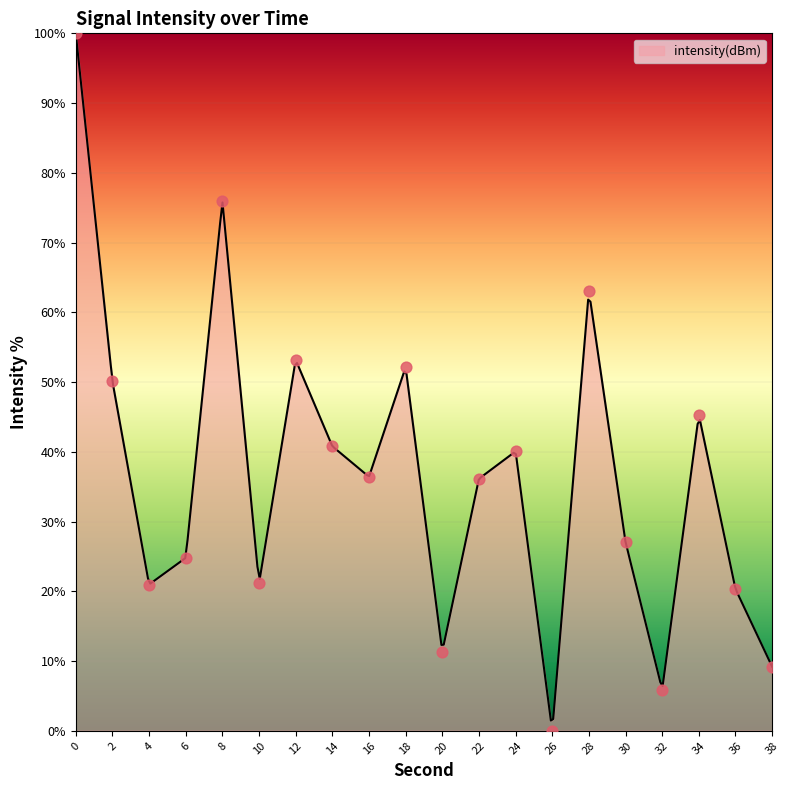

Which has a higher value, 18 or 24?

18